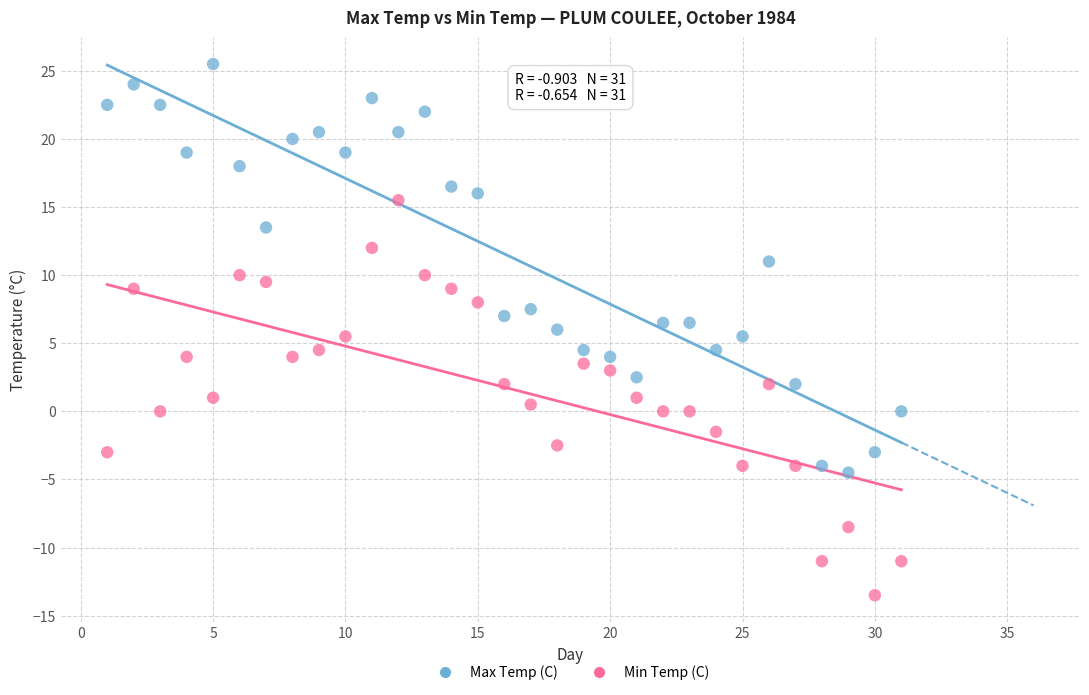

Which series contains the lowest Y value?

Min Temp (C)